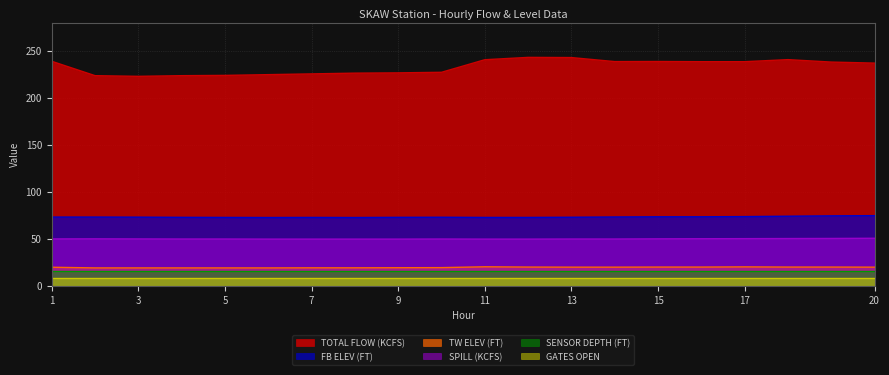

What is the minimum value shown in the chart?

8.0